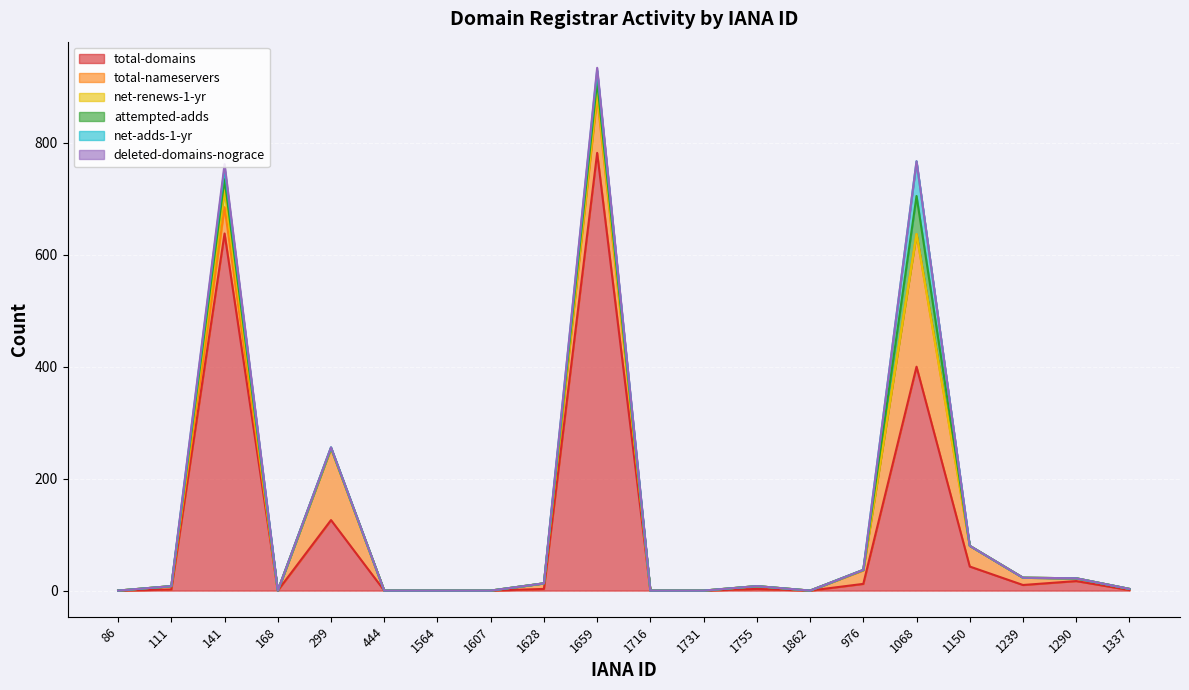

Which series has the largest range (max minus min)?

total-domains